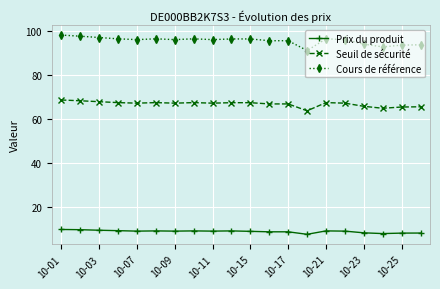

Rank the series by their maximum value, from highest to lowest.

Cours de référence, Seuil de sécurité, Prix du produit